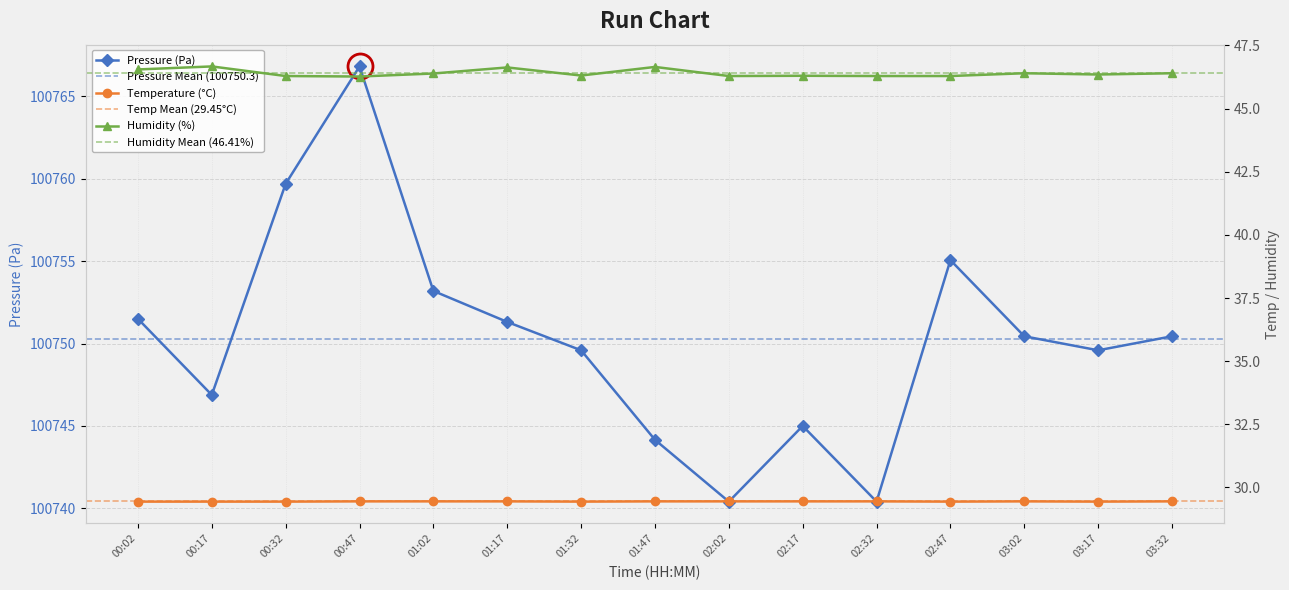

Which series has the largest total across all categories?

pressure